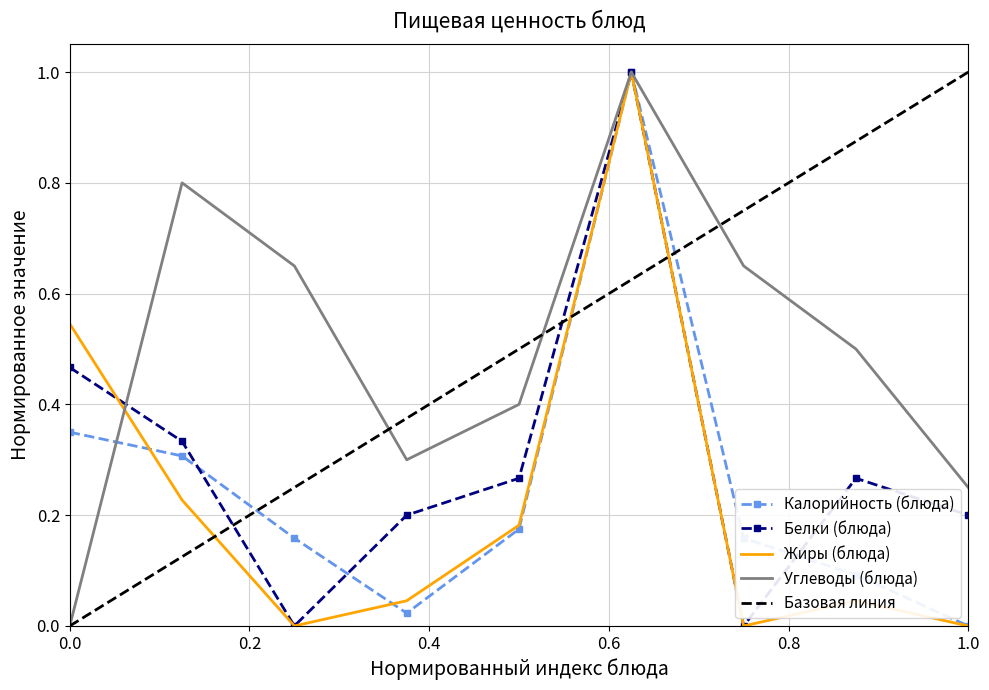

True or false: Белки and Углеводы intersect in this chart.

True